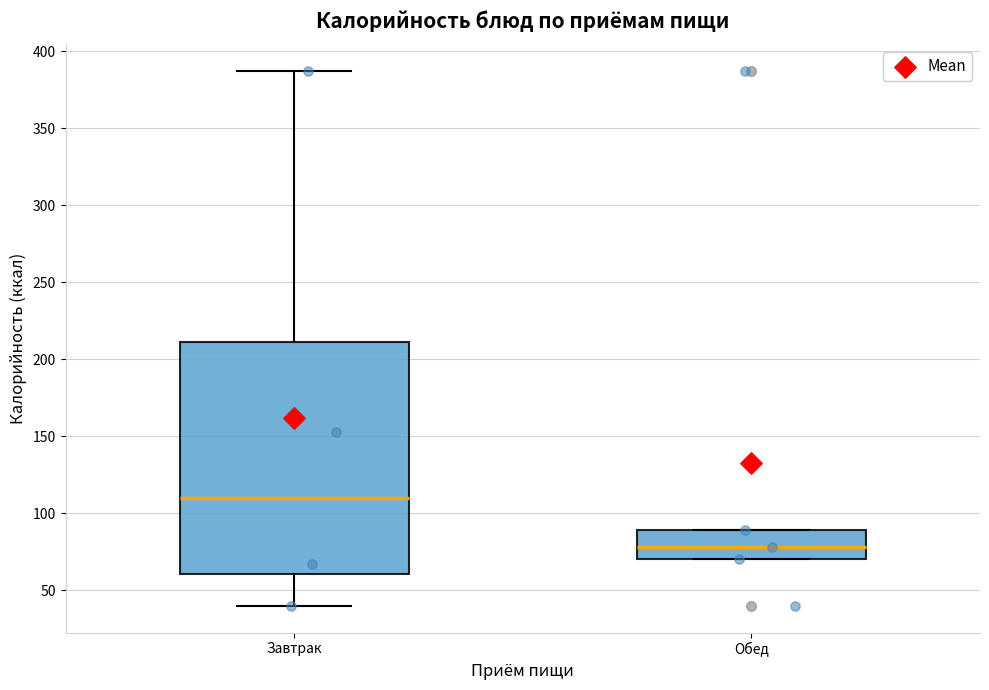

Which box has the highest median line?

Завтрак